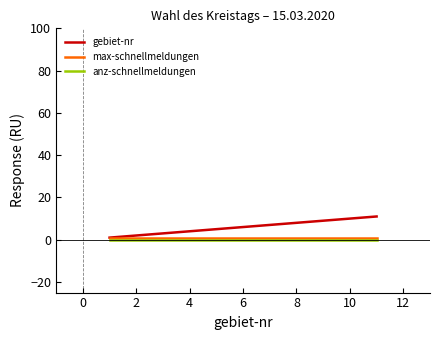

Which series has the largest range (max minus min)?

gebiet-nr